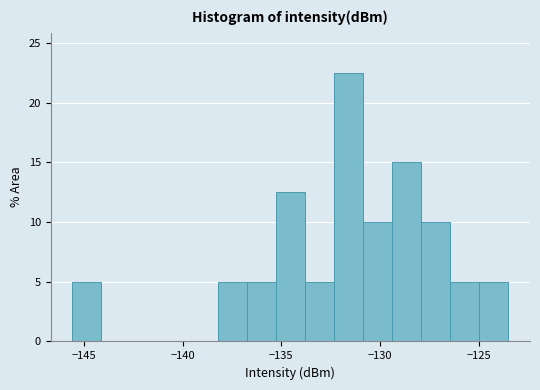

Read against the x-axis, roughly where is the centre of the tallest bar?

-131.5